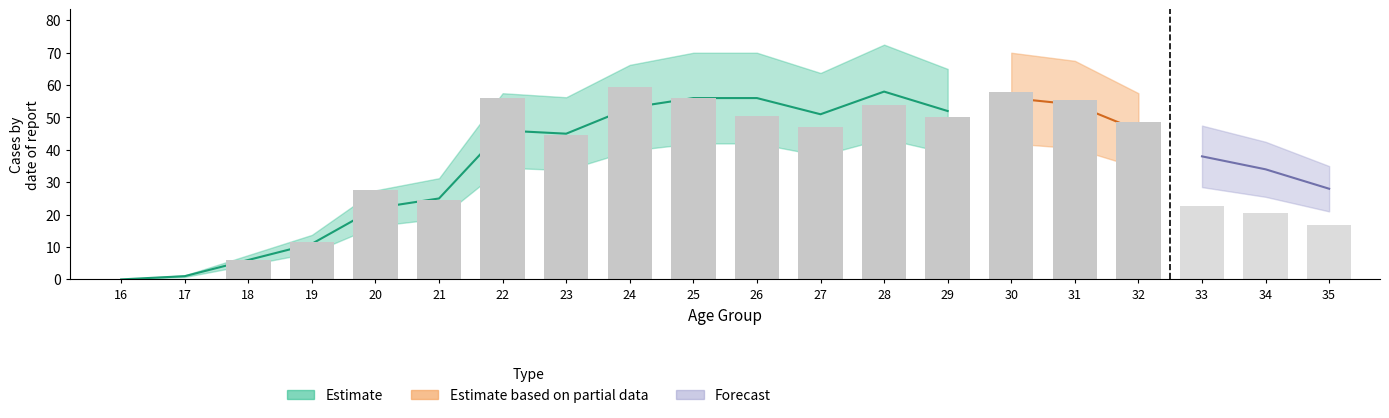

How many data points does each series have?

20